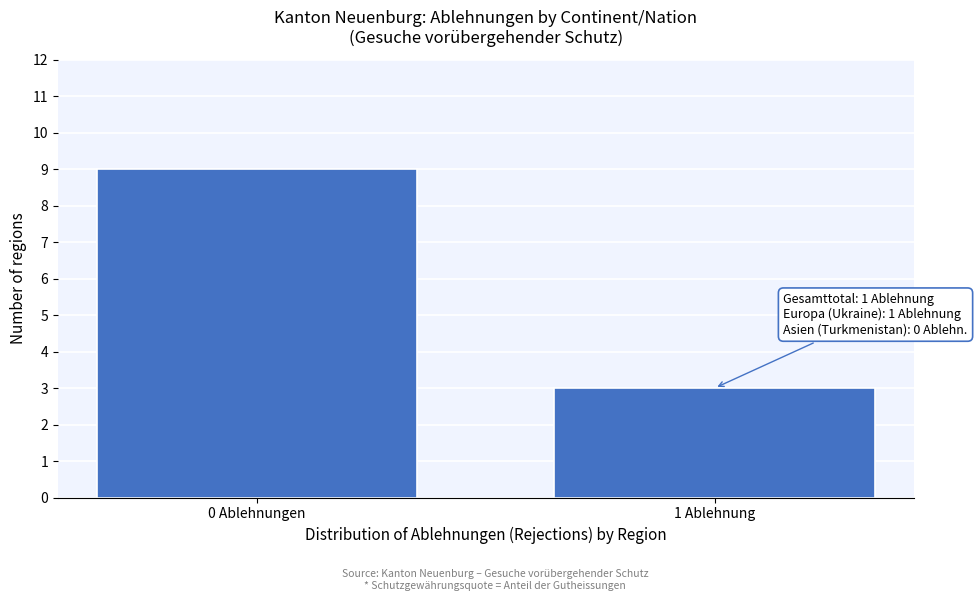

Reading left to right, what are all the values shown in this chart?

9	3